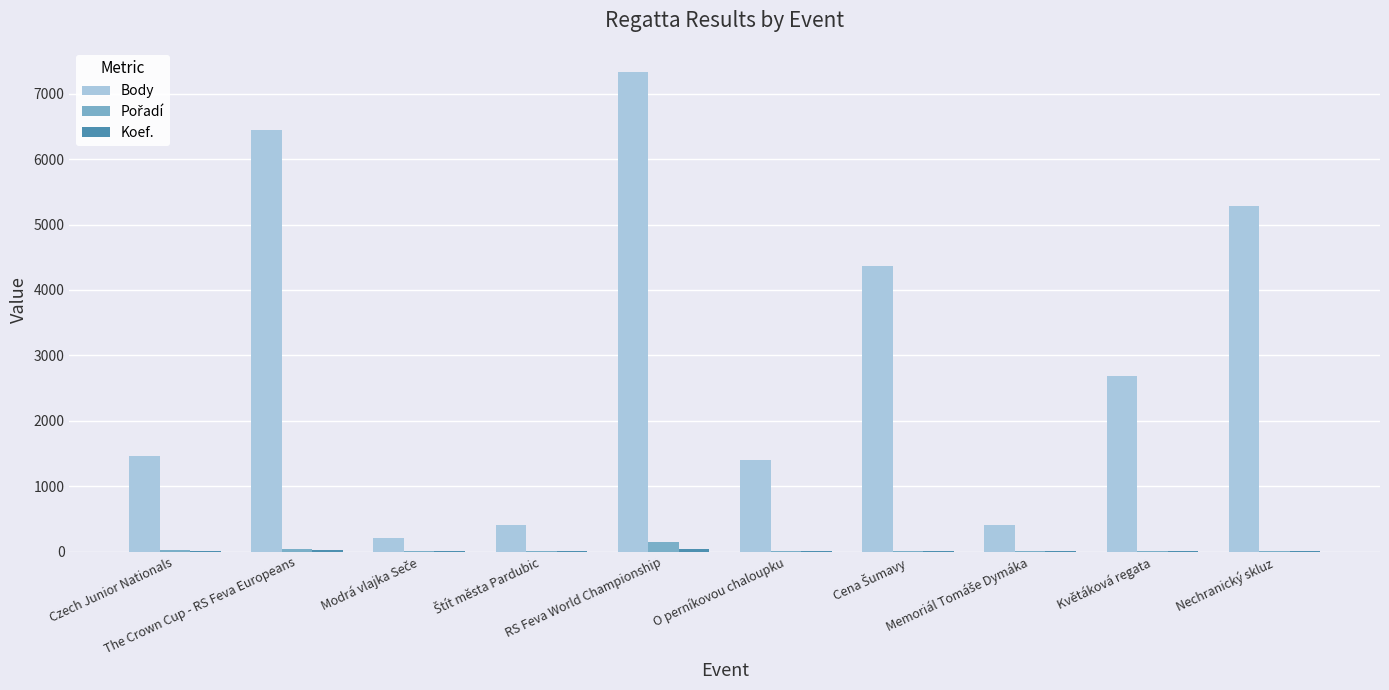

How many groups of bars are there?

10